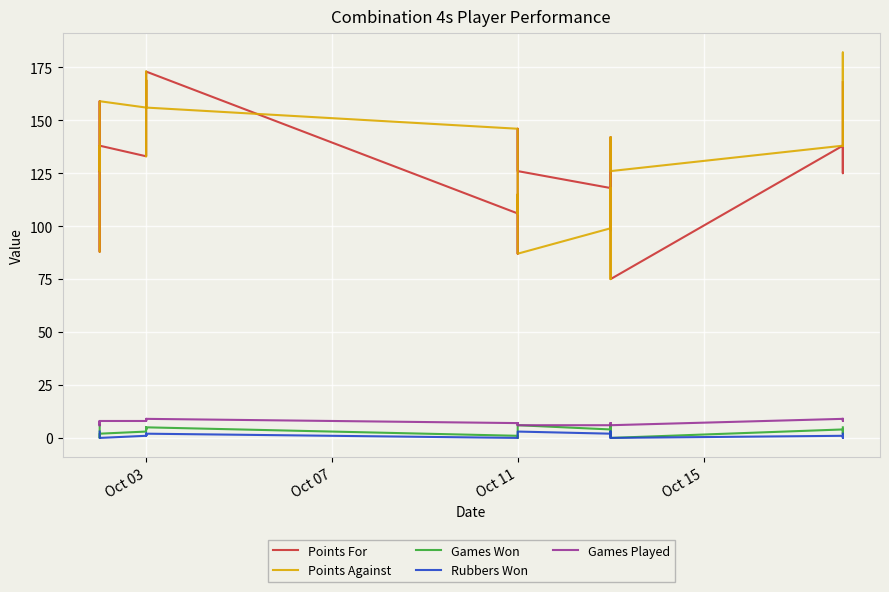

True or false: Rubbers Won has more than 2 points higher than both neighbors.

True